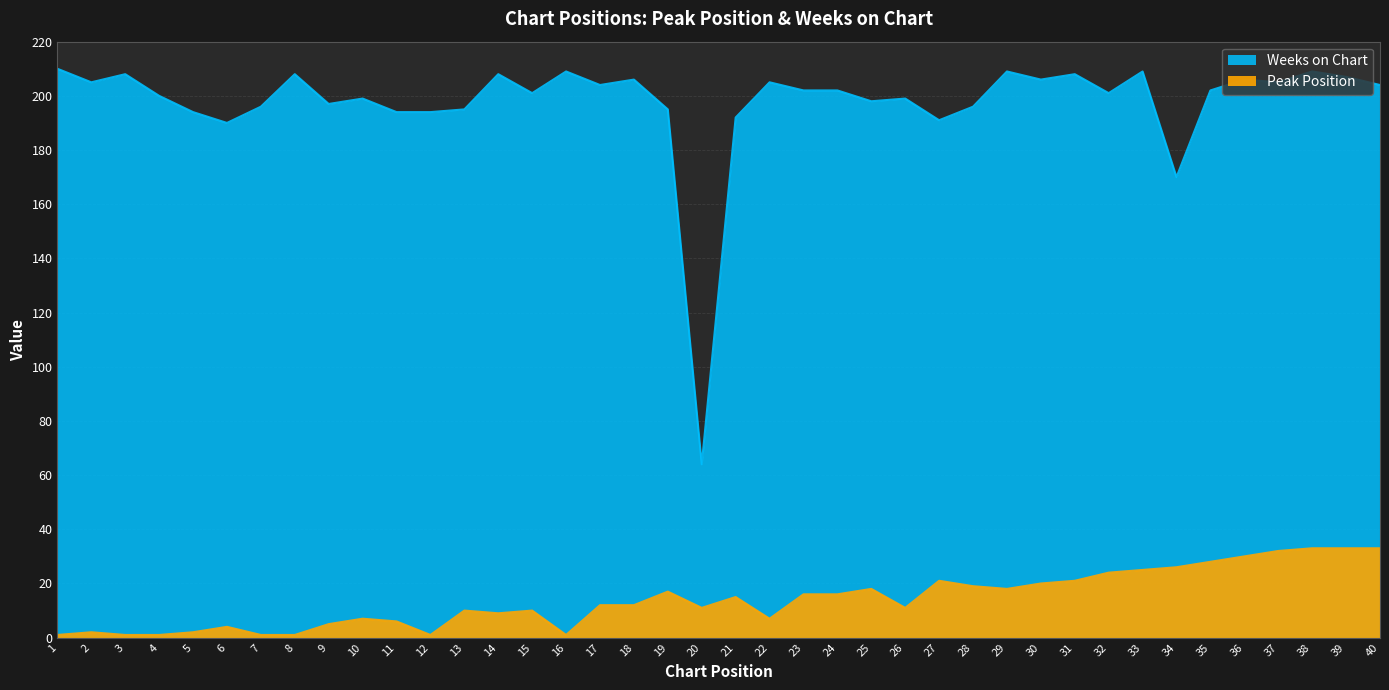

Does the chart display data point markers on the line(s)?

No